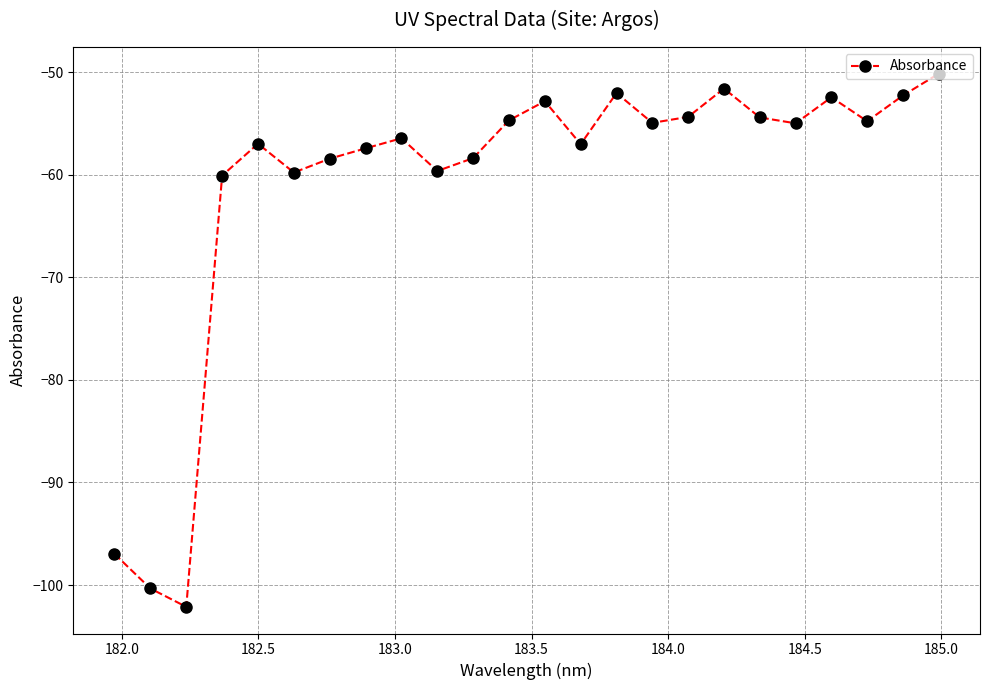

What is the value of the 3rd point from the left?

-102.1